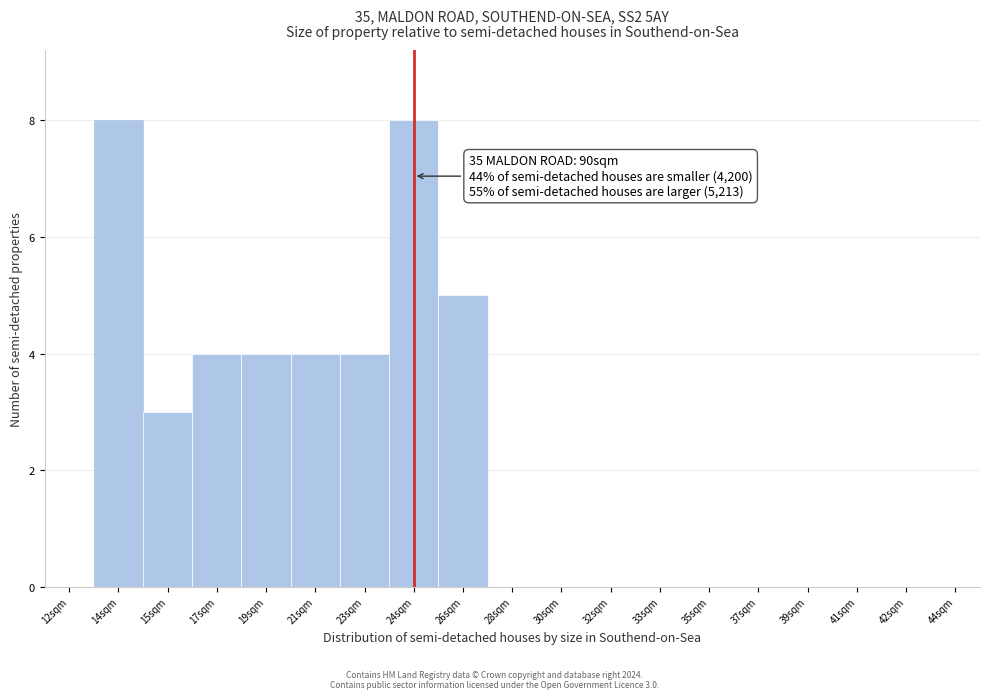

Reading left to right, transcribe all the data shown in this chart.

12sqm=0	14sqm=8	15sqm=3	17sqm=4	19sqm=4	21sqm=4	23sqm=4	24sqm=8	26sqm=5	28sqm=0	30sqm=0	32sqm=0	33sqm=0	35sqm=0	37sqm=0	39sqm=0	41sqm=0	42sqm=0	44sqm=0